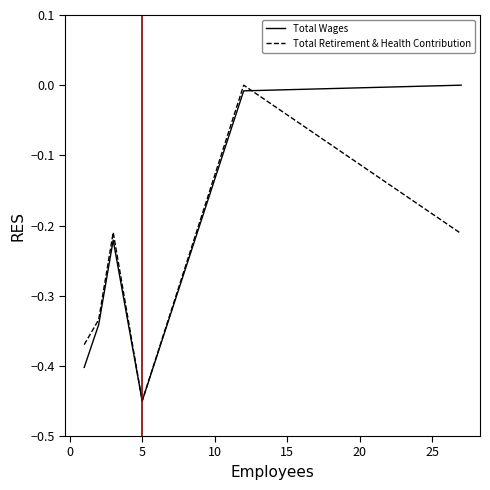

Which series has the largest total across all categories?

Total Wages